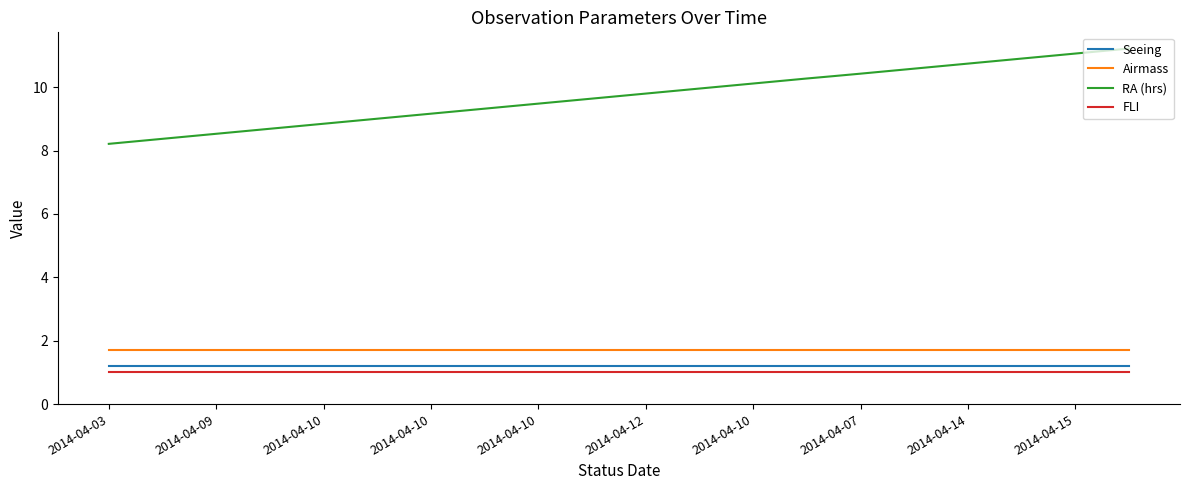

What is the minimum value shown in the chart?

1.0